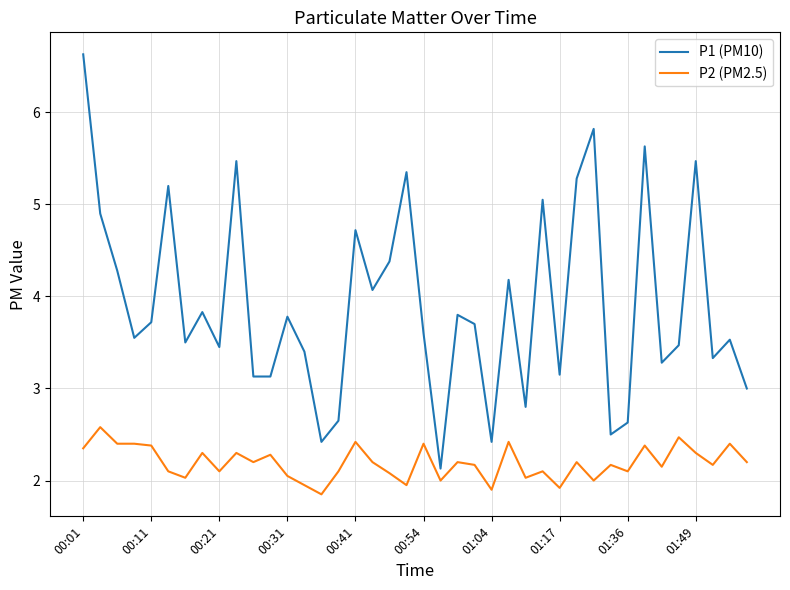

Which series has the largest total across all categories?

P1 (PM10)